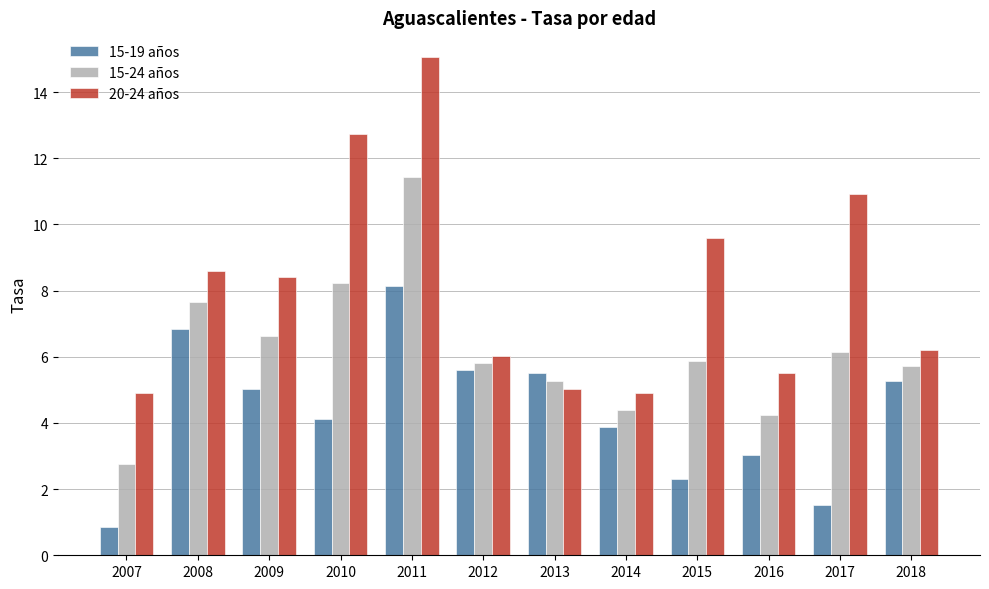

How many bars are there in total?

36